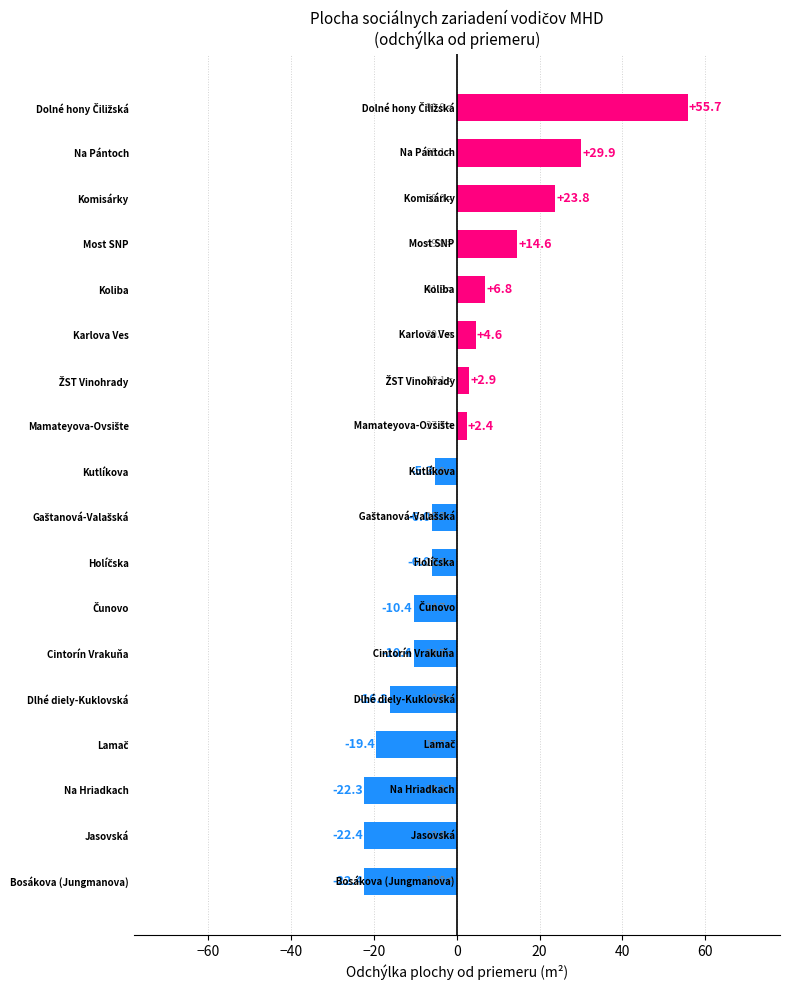

Count the number of data series in this chart.

1